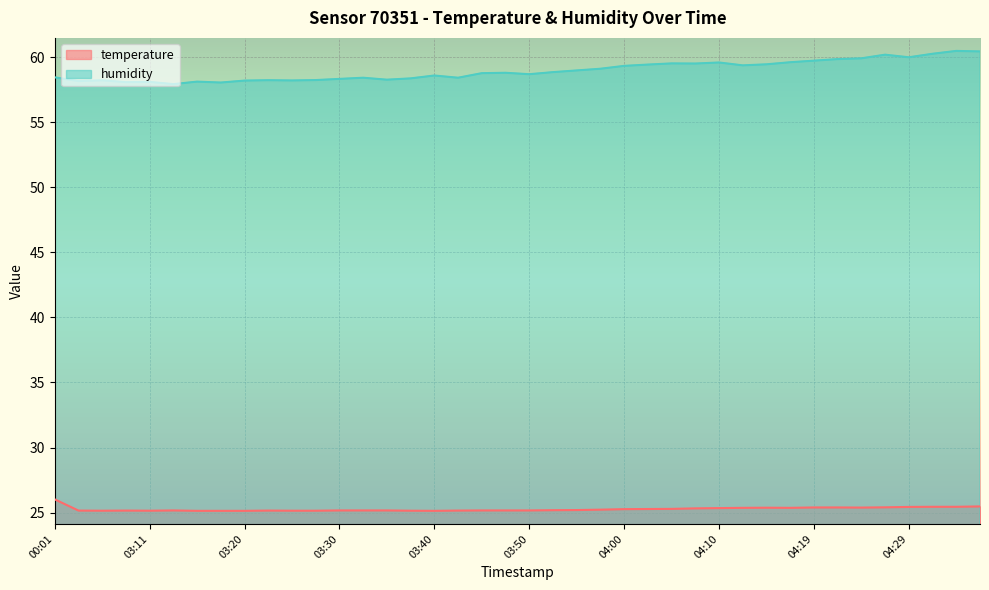

What is the minimum value shown in the chart?

25.1